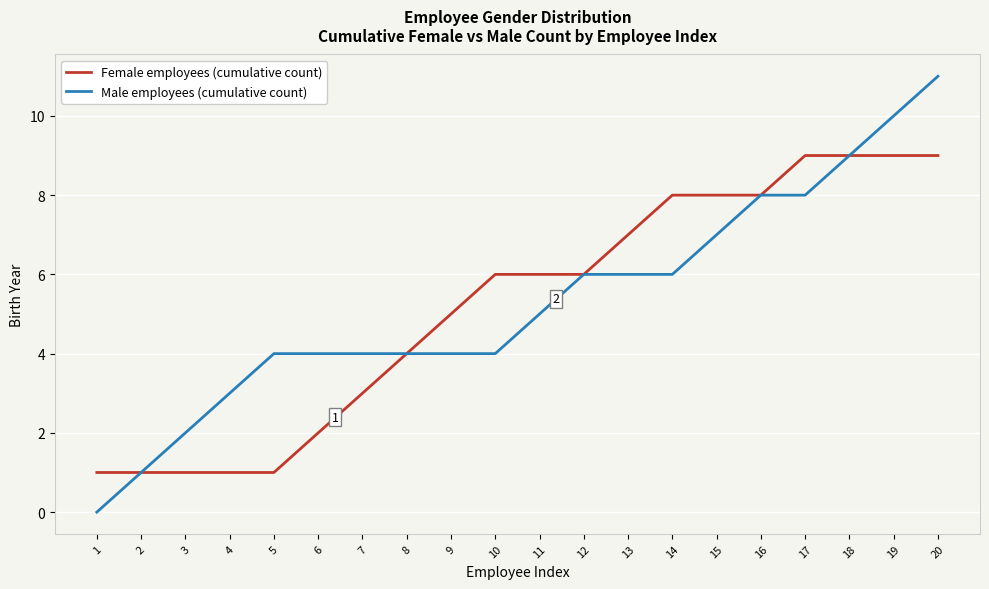

The Female employees (cumulative count) series shows 6 at 11. True or false?

True